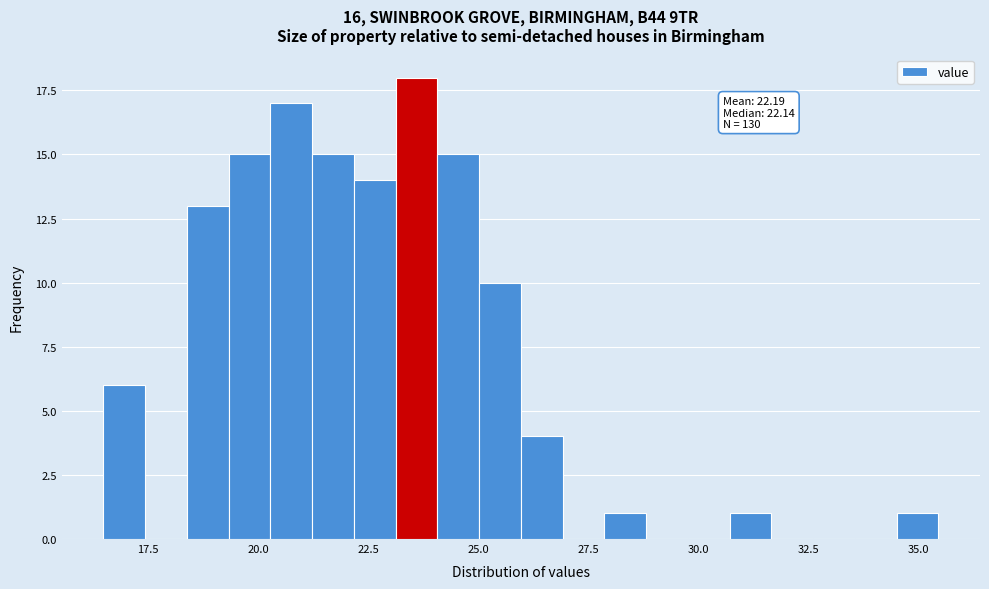

Read against the x-axis, roughly where is the centre of the tallest bar?

23.5